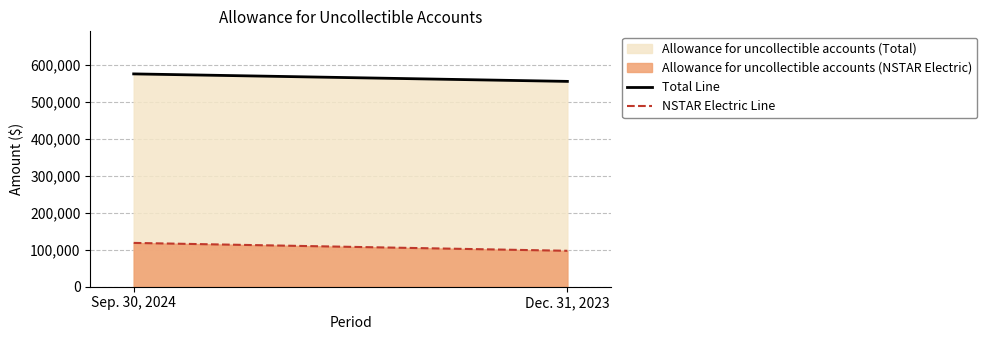

What is the value of the Total Line point at the 2nd from the left?

554455